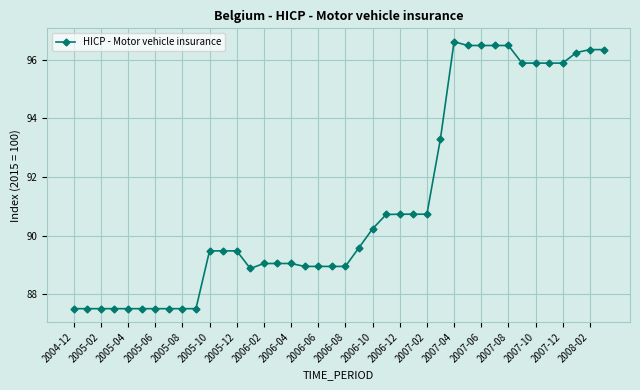

What is the value of the 10th point from the left?

87.5